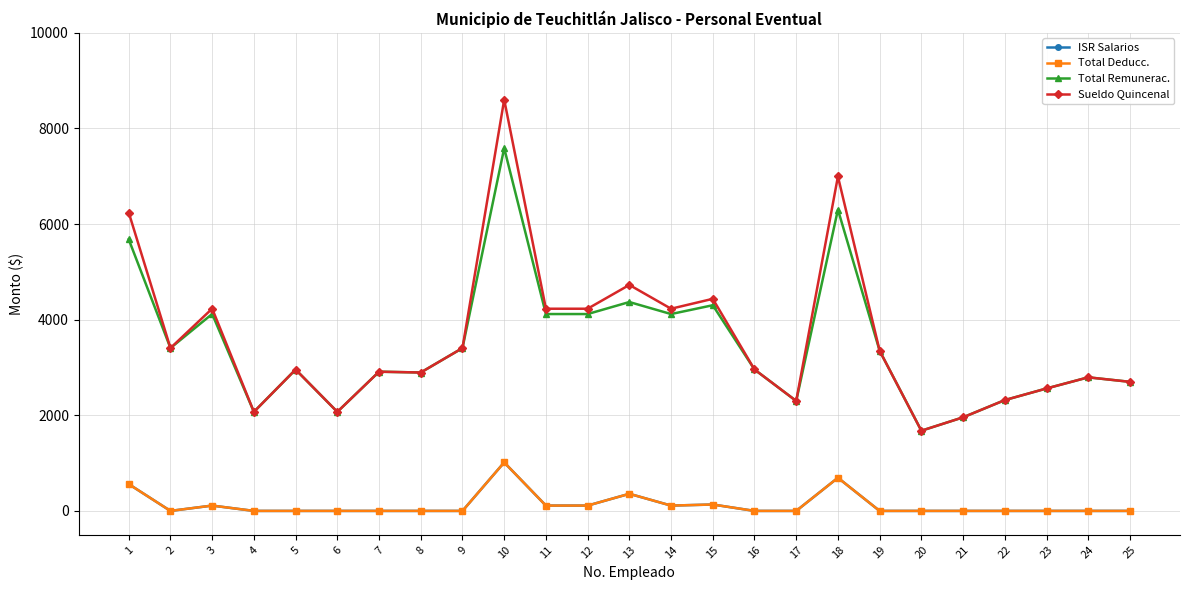

Reading right to left, list all the values displayed in this chart.

ISR Salarios: 0.0	0.0	0.0	0.0	0.0	0.0	0.0	693.4	0.0	0.0	133.7	111.2	357.8	111.2	111.2	1014.4	0.0	0.0	0.0	0.0	0.0	0.0	111.4	0.0	560.8
Total Deducc.: 0.0	0.0	0.0	0.0	0.0	0.0	0.0	693.4	0.0	0.0	133.7	111.2	357.8	111.2	111.2	1014.4	0.0	0.0	0.0	0.0	0.0	0.0	111.4	0.0	560.8
Total Remunerac.: 2700.0	2794.0	2561.0	2317.9	1957.4	1677.3	3350.0	6301.6	2300.0	2958.0	4302.3	4117.8	4369.2	4117.8	4117.8	7587.6	3406.0	2895.0	2912.0	2071.6	2957.0	2071.6	4119.6	3406.0	5679.2
Sueldo Quincenal: 2700.0	2794.0	2561.0	2317.9	1957.4	1677.3	3350.0	6995.0	2300.0	2958.0	4436.0	4229.0	4727.0	4229.0	4229.0	8602.0	3406.0	2895.0	2912.0	2071.6	2957.0	2071.6	4231.0	3406.0	6240.0